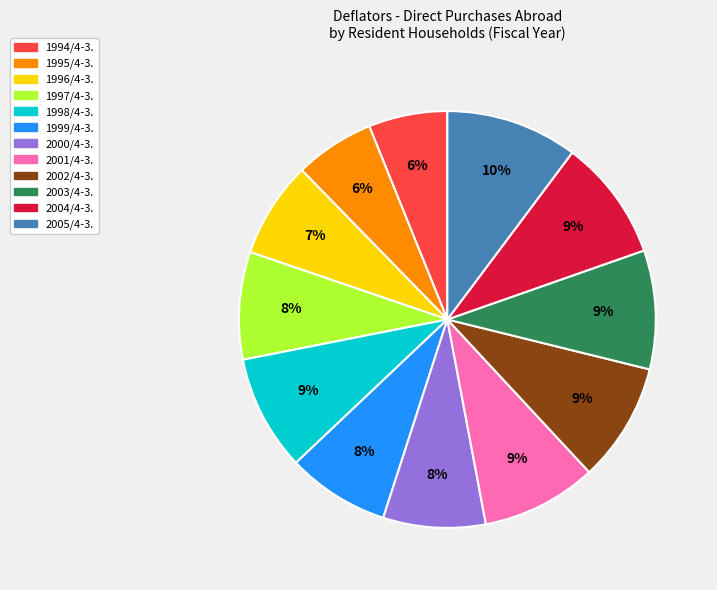

To the nearest percent, what is the combined percentage of 2000/4-3. and 1996/4-3.?

15%